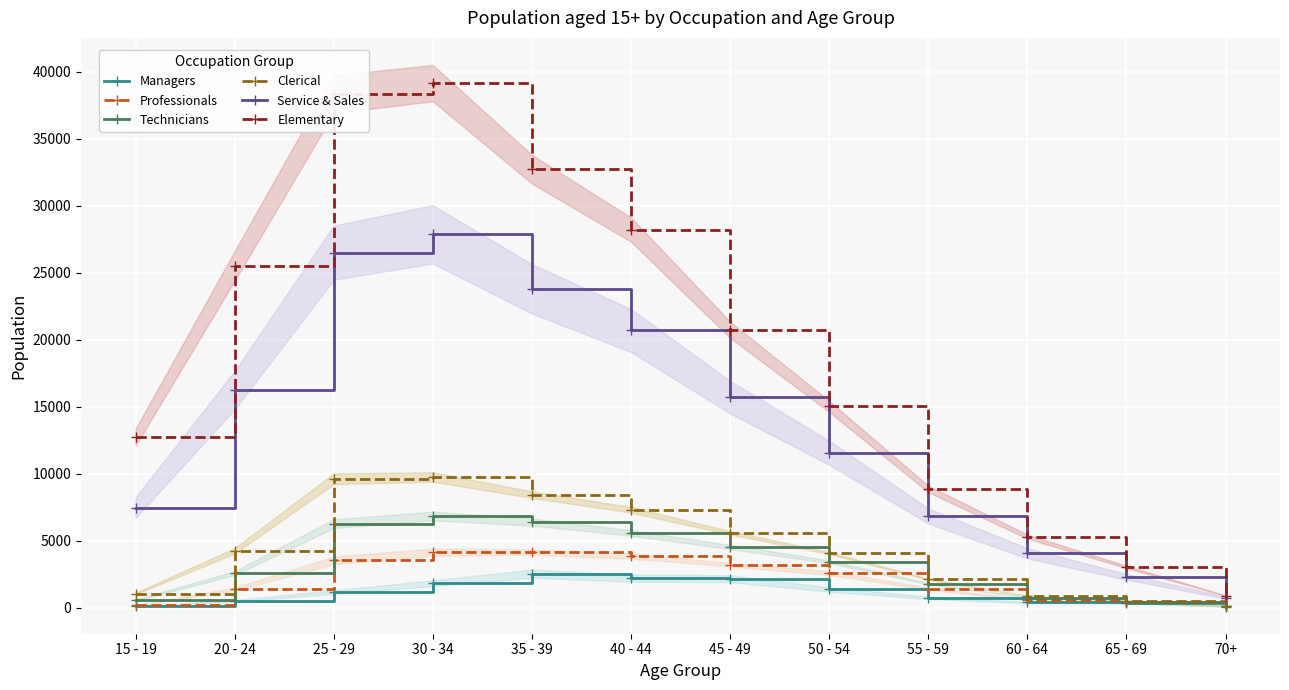

What is the value of the Technicians point at the 4th from the left?

6835